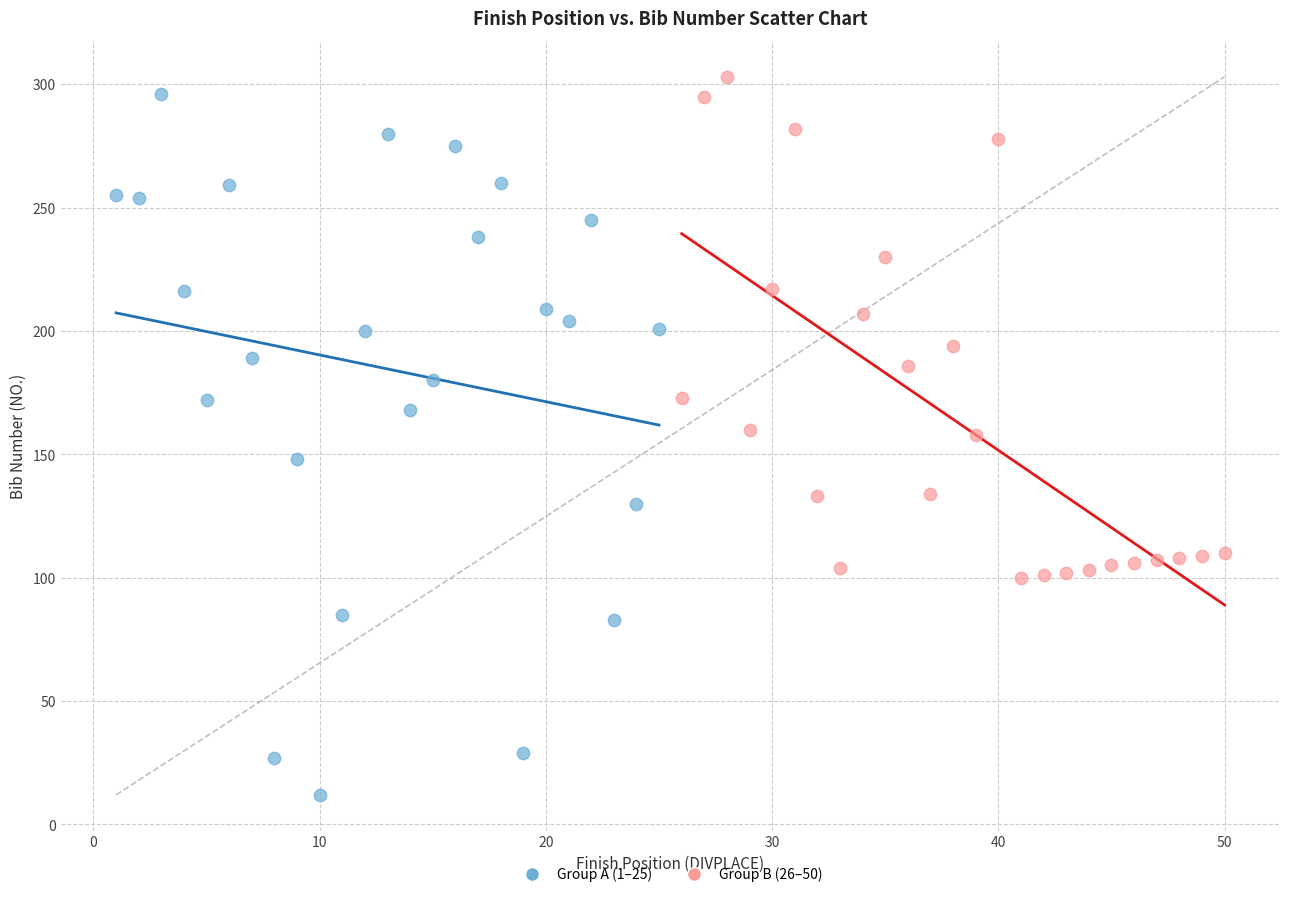

Which series has the largest Y range (max minus min)?

Group A (1–25)